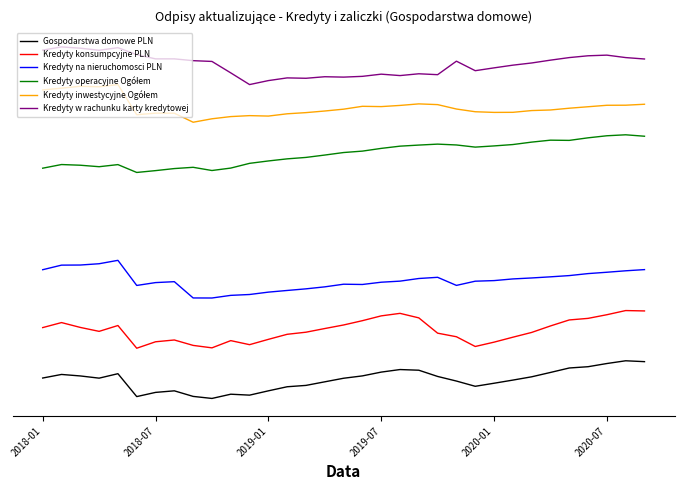

At which category is the sum across all series the highest?

31